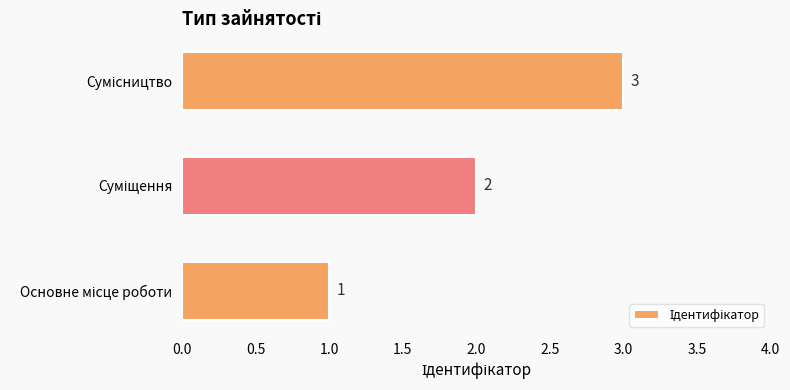

How many values are between 1 and 3?

3